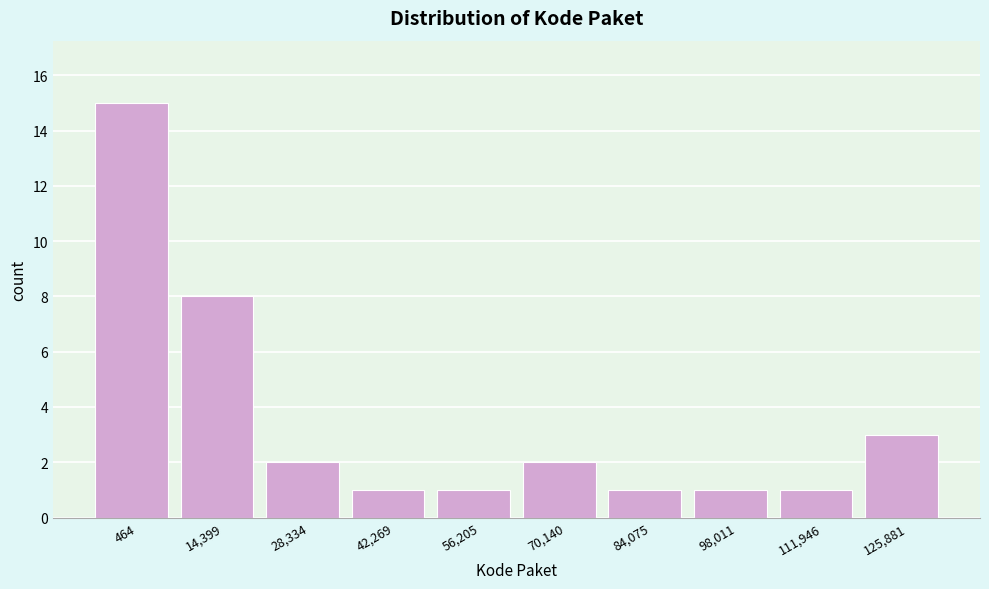

Reading right to left, extract all data points from this chart.

3	1	1	1	2	1	1	2	8	15